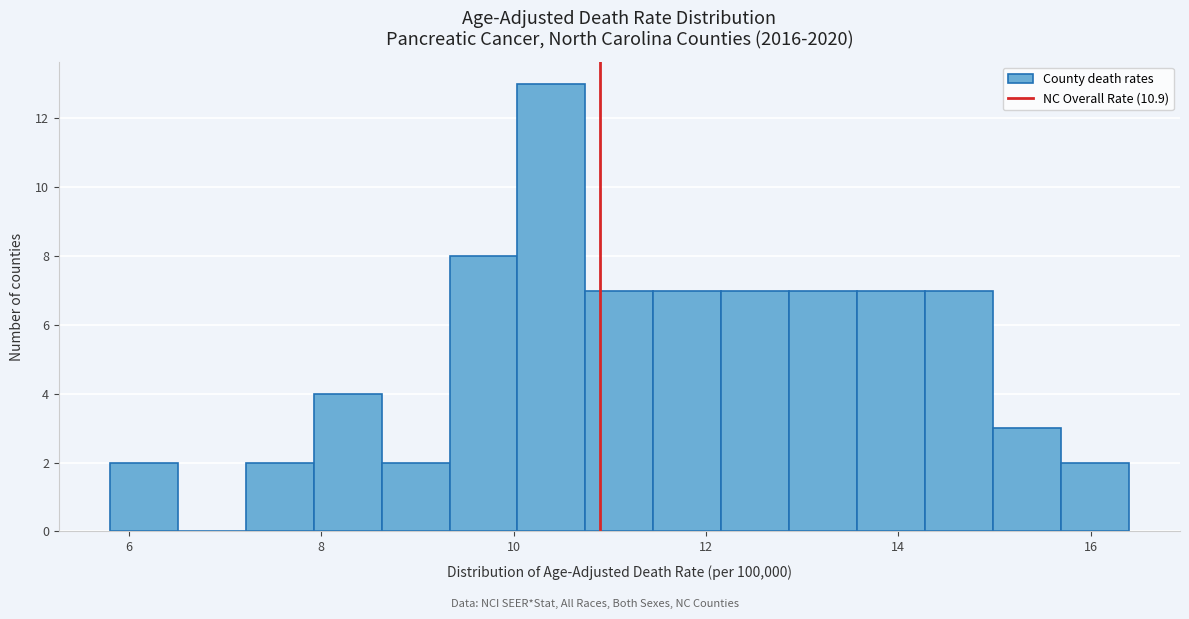

Read against the x-axis, roughly where is the centre of the tallest bar?

10.4